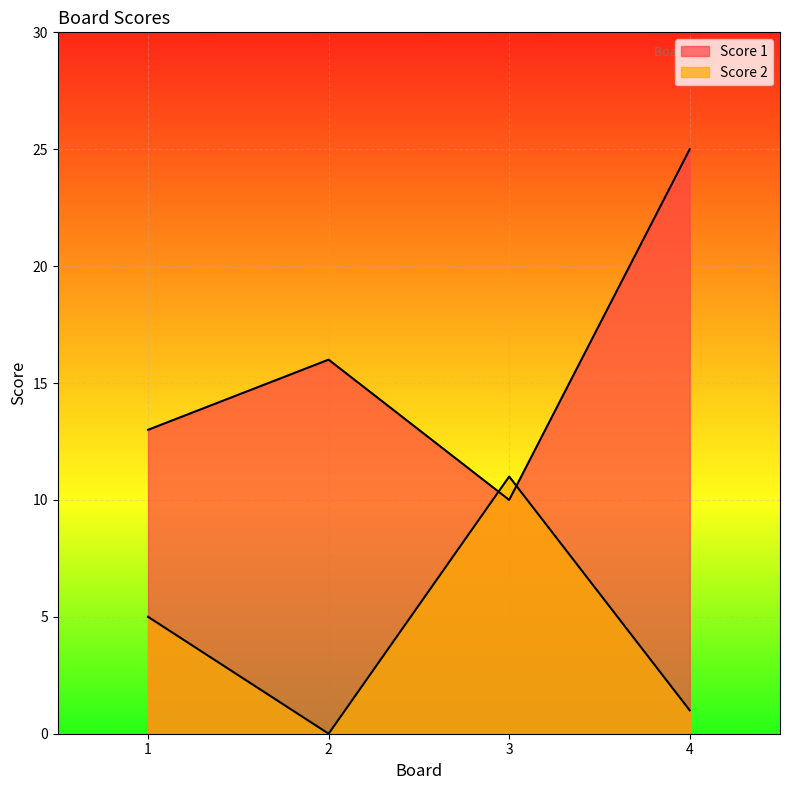

Where does the Score 1 series first go above 16?

4